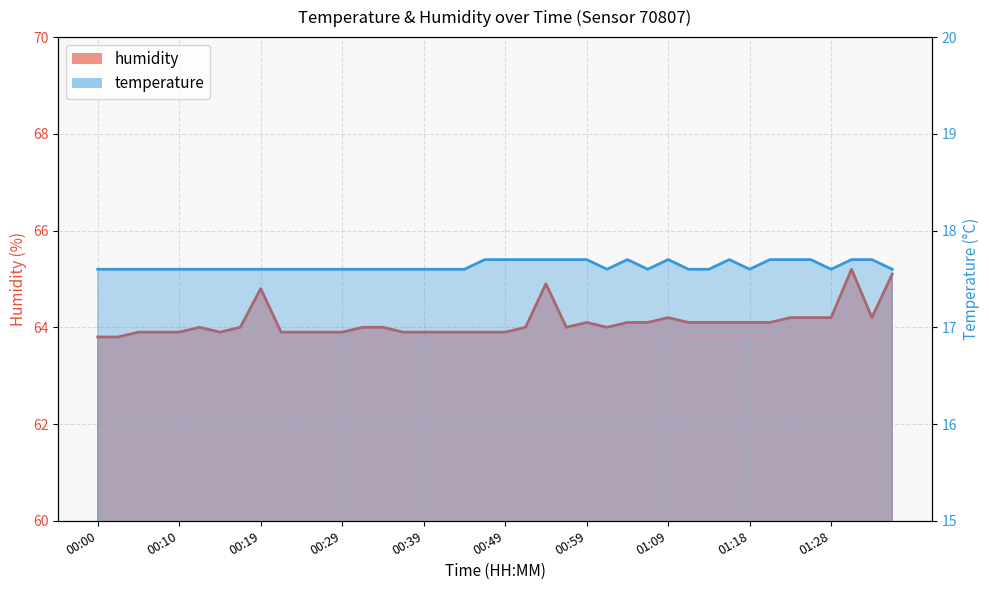

Read the temperature value at 00:56.

17.7